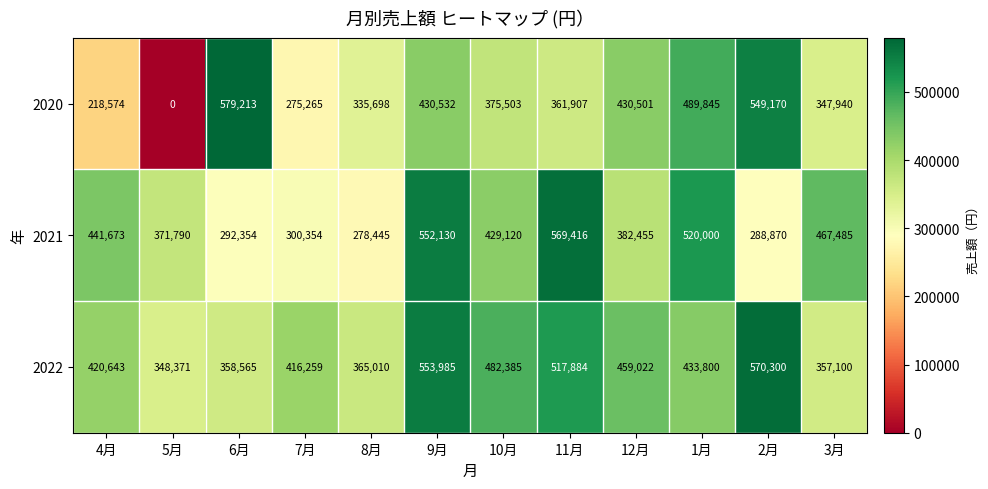

Which series has the largest total across all categories?

2022